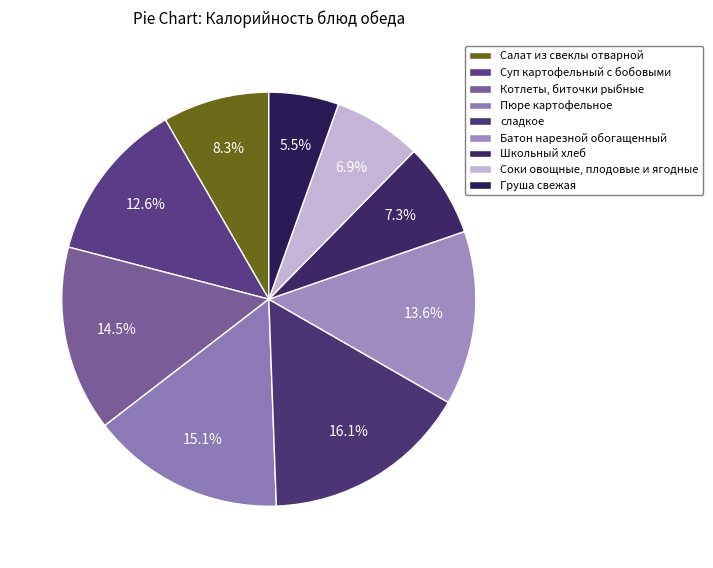

Which slice is the smallest?

Груша свежая